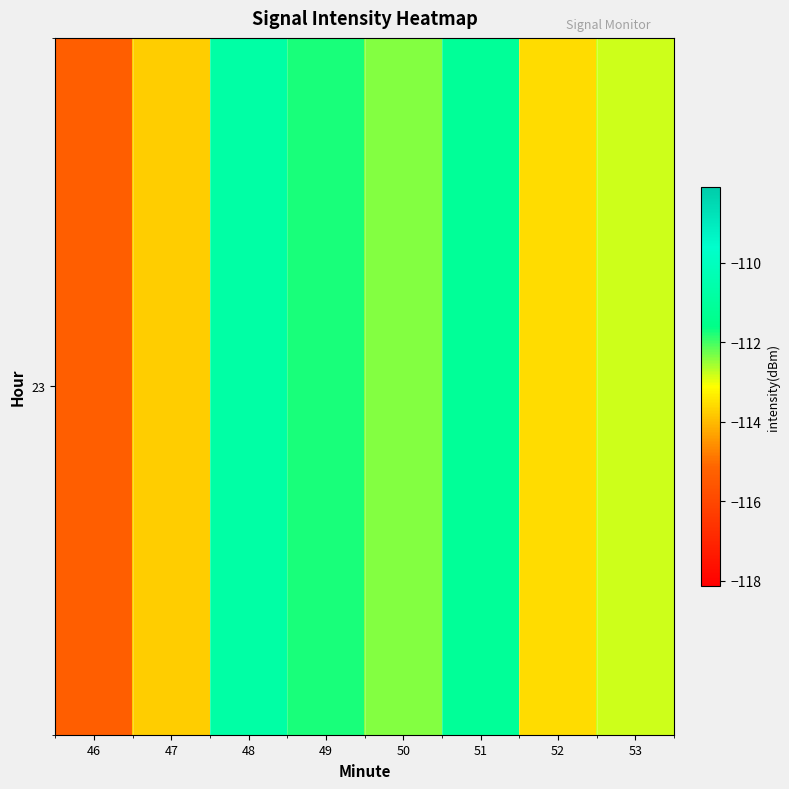

What is the difference between the maximum and minimum values?

4.6